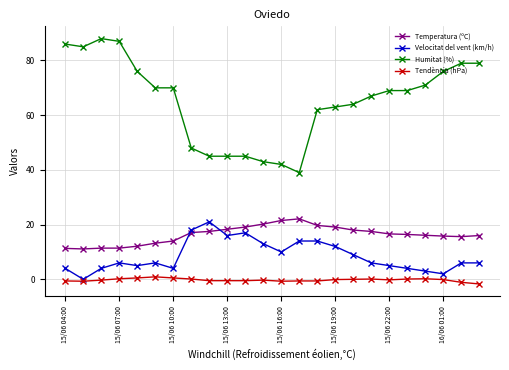

What is the maximum value shown in the chart?

88.0